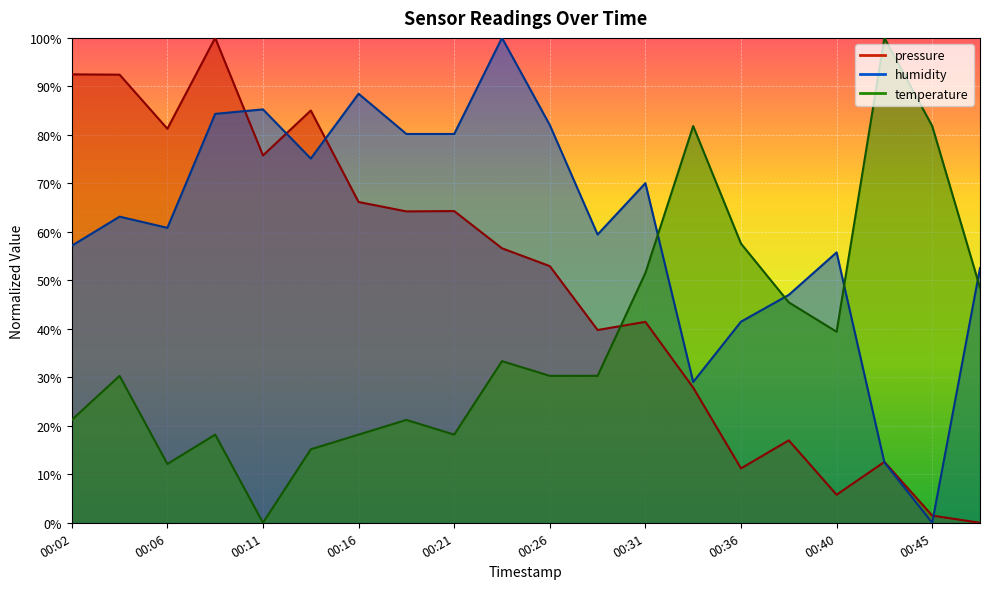

Reading left to right, what are all the values shown in this chart?

pressure: 00:02=92.5	00:04=92.4	00:06=81.3	00:09=100.0	00:11=75.8	00:14=85.0	00:16=66.2	00:19=64.2	00:21=64.3	00:23=56.6	00:26=52.9	00:28=39.8	00:31=41.4	00:33=27.9	00:36=11.2	00:38=17.0	00:40=5.8	00:43=12.6	00:45=1.5	00:48=0.0
humidity: 00:02=57.1	00:04=63.1	00:06=60.8	00:09=84.3	00:11=85.3	00:14=75.1	00:16=88.5	00:19=80.2	00:21=80.2	00:23=100.0	00:26=82.0	00:28=59.4	00:31=70.0	00:33=29.0	00:36=41.5	00:38=47.0	00:40=55.8	00:43=12.4	00:45=0.0	00:48=52.5
temperature: 00:02=21.2	00:04=30.3	00:06=12.1	00:09=18.2	00:11=0.0	00:14=15.2	00:16=18.2	00:19=21.2	00:21=18.2	00:23=33.3	00:26=30.3	00:28=30.3	00:31=51.5	00:33=81.8	00:36=57.6	00:38=45.5	00:40=39.4	00:43=100.0	00:45=81.8	00:48=48.5